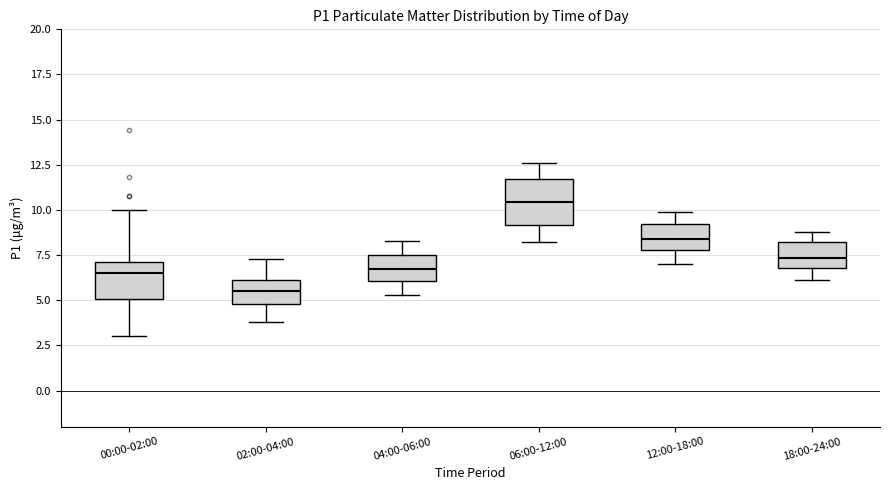

Which box has the highest median line?

06:00-12:00